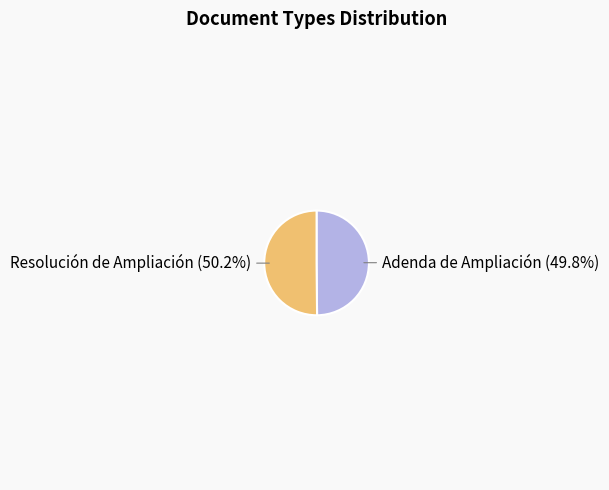

Combined, what portion of the pie is Resolución de Ampliación and Adenda de Ampliación?

100.0%